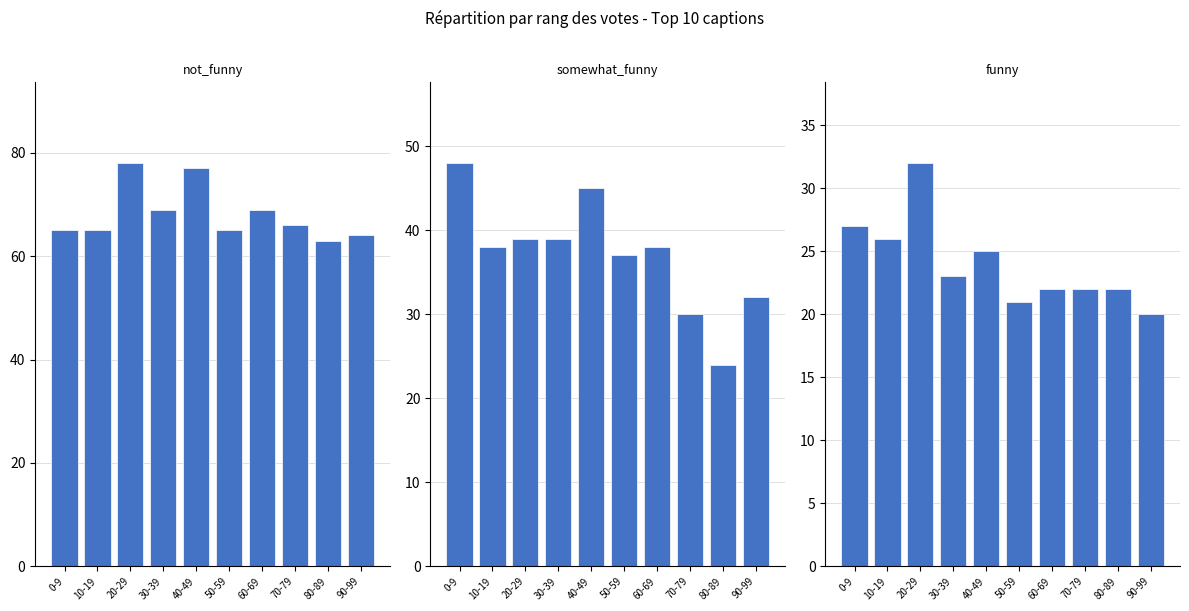

The not_funny series shows 90 at 0-9. True or false?

False